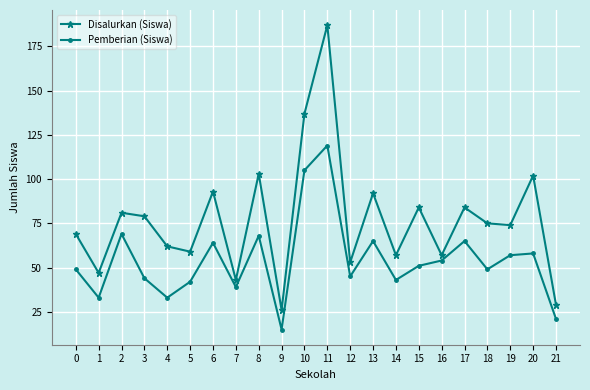

How many data points in Pemberian (Siswa) are less than 51?

11